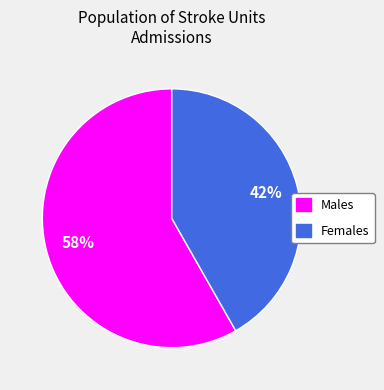

Does any single category account for the majority?

Yes